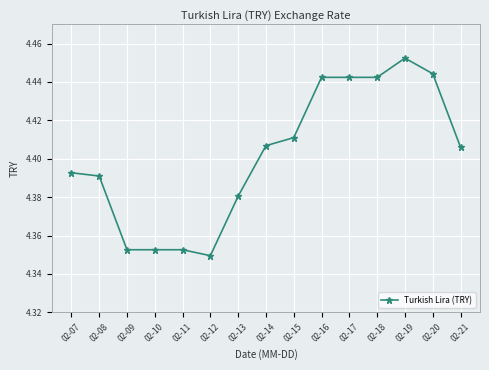

Which category has the lowest value across all series?

02-12